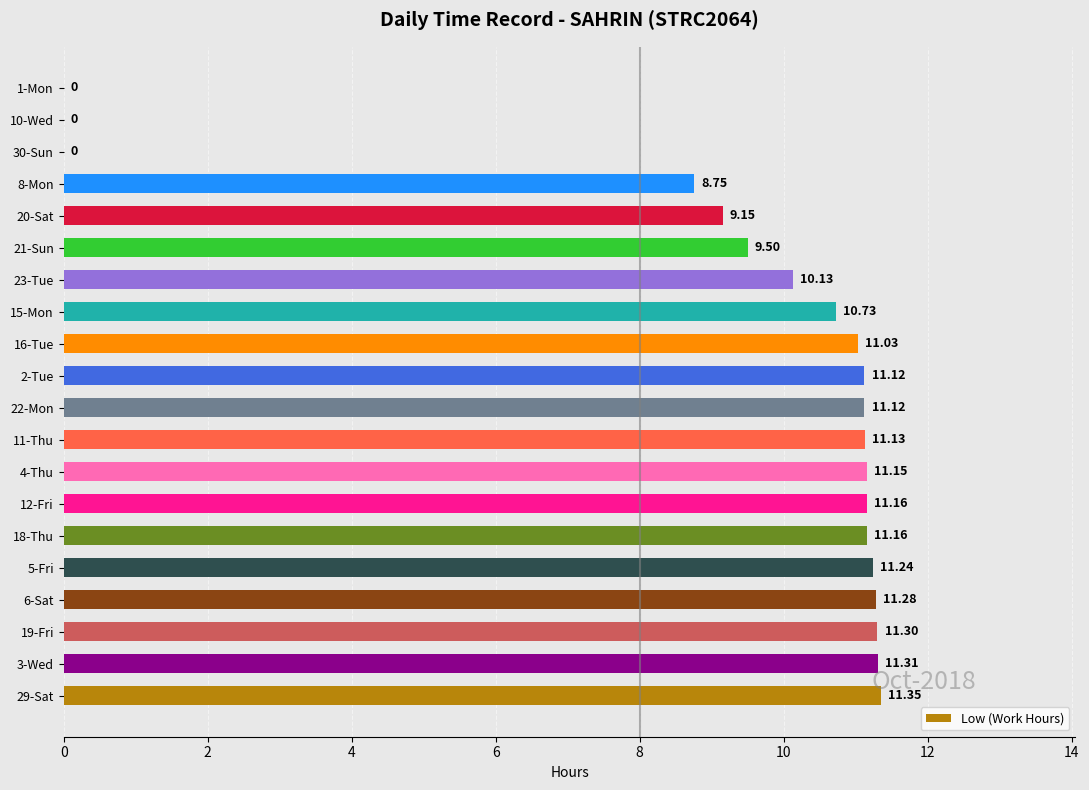

Which has a higher value, 5-Fri or 6-Sat?

6-Sat